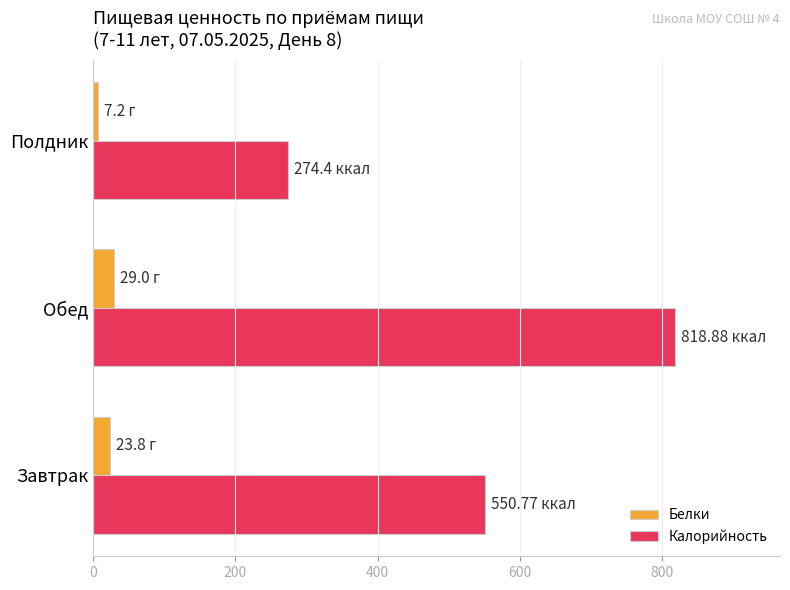

What is the average value of the Белки series?

20.0